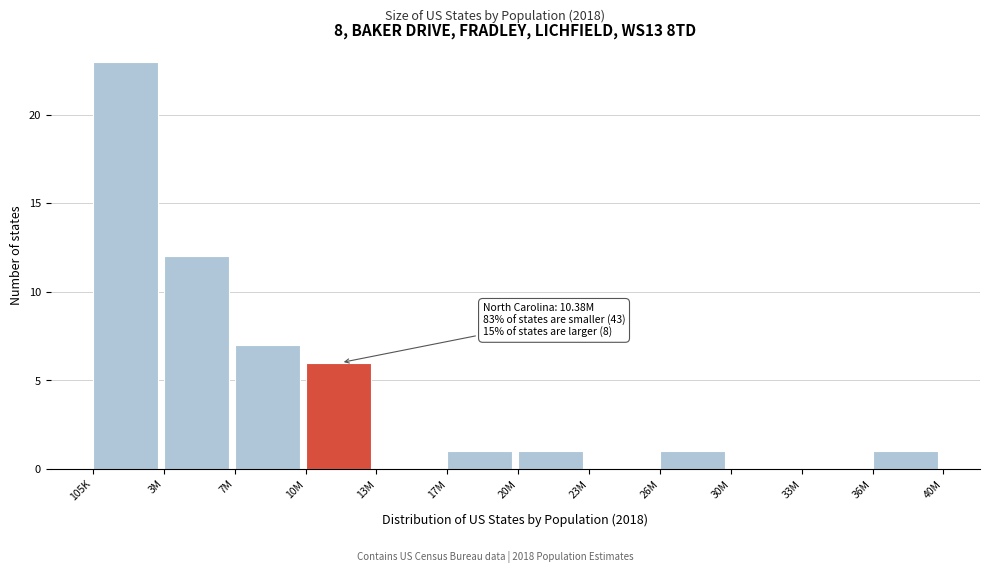

Between 7M and 20M, which is larger?

7M